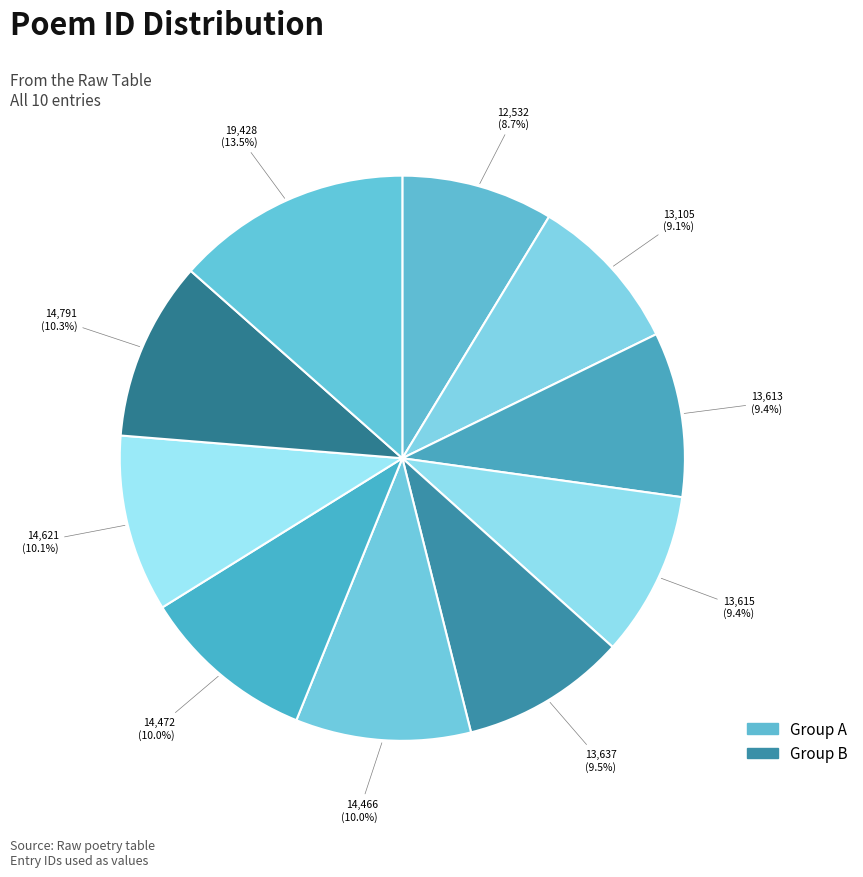

How many segments does this pie chart have?

10